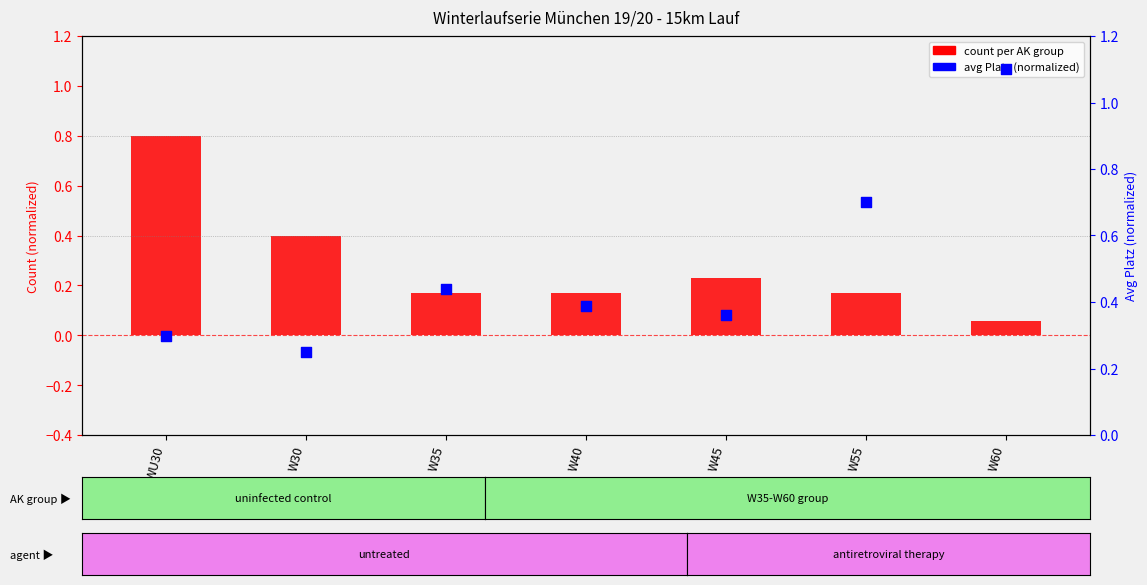

Is the value of count per AK group at W60 greater than the value of avg Platz (normalized) at W60?

No